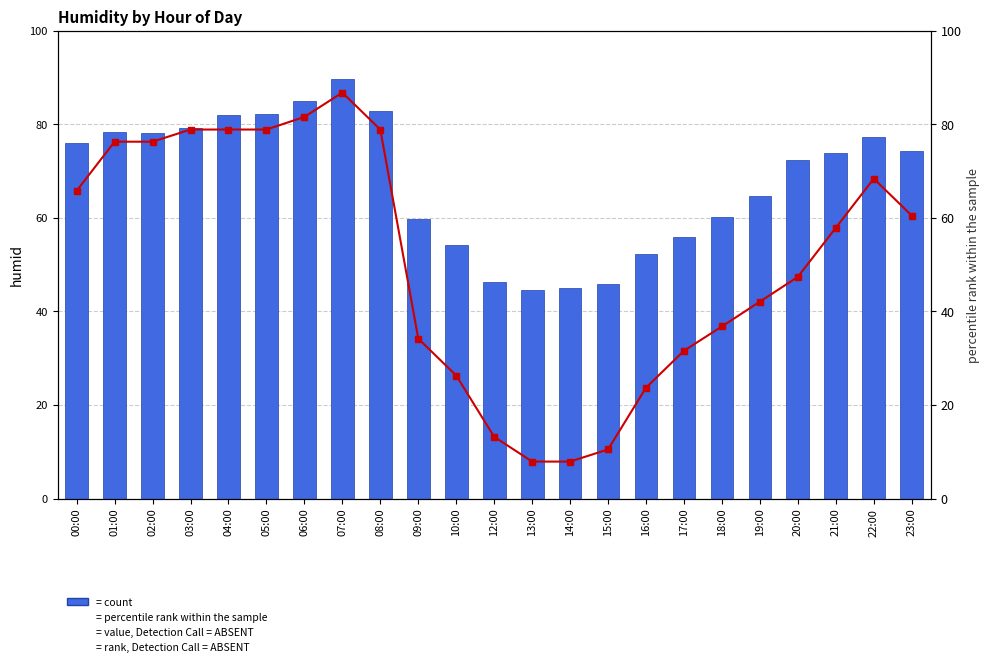

Between 16:00 and 02:00, which is larger?

02:00